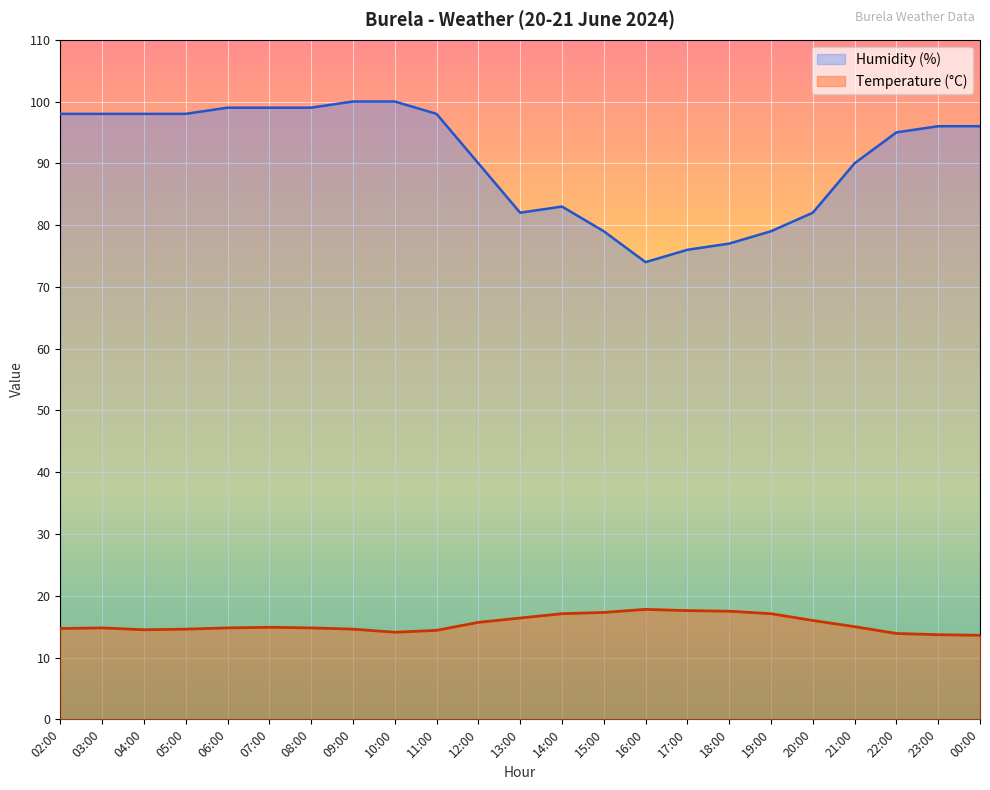

Between 04:00 and 08:00, which series saw the biggest shift?

Humidity (%)